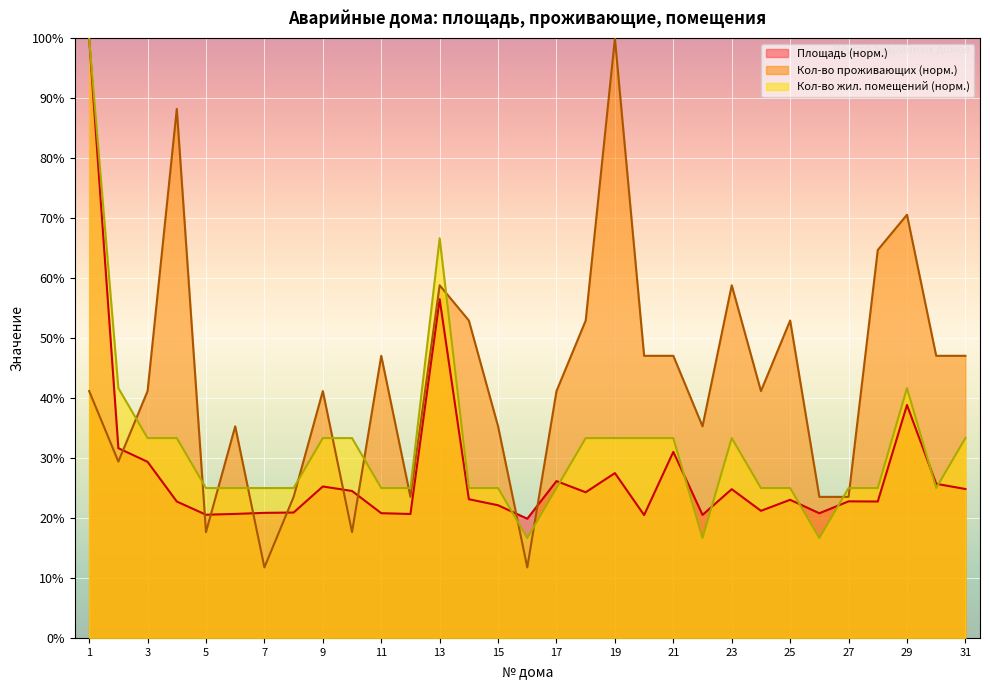

How many data points in Площадь are less than 23?

15